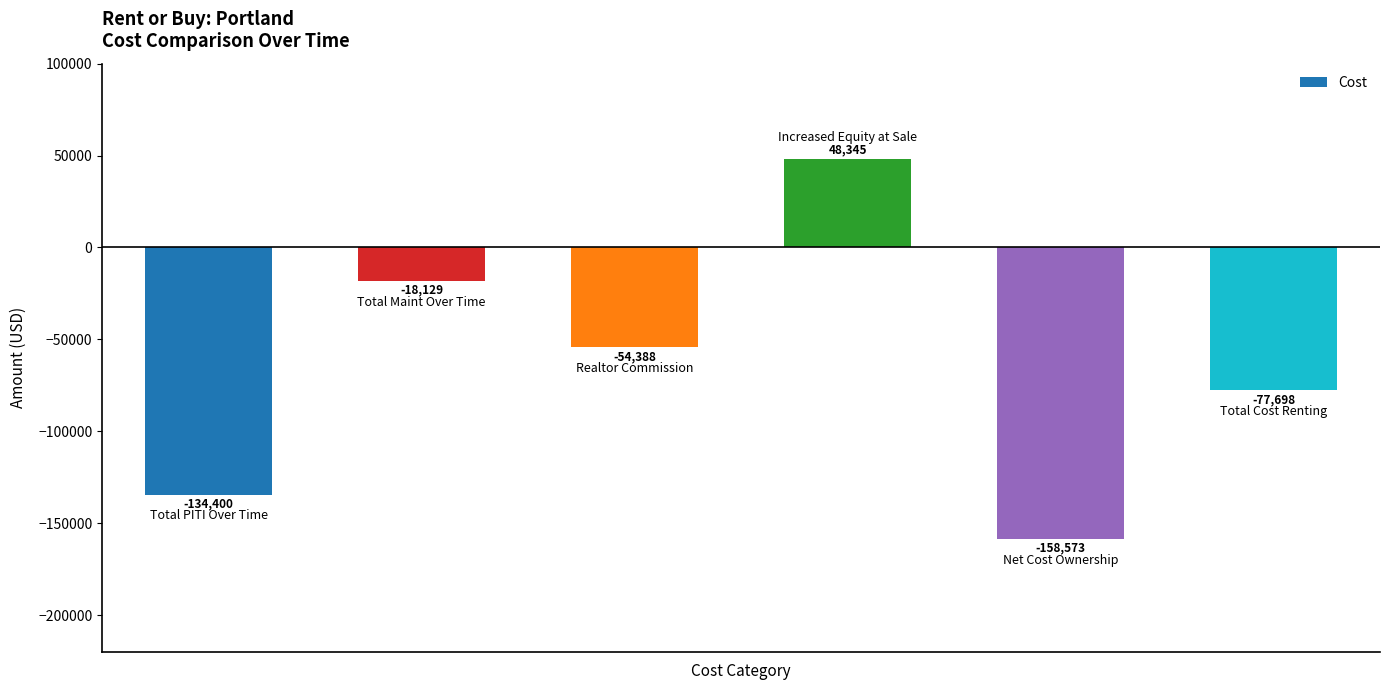

What is the value of the 5th bar from the left?

-158572.6